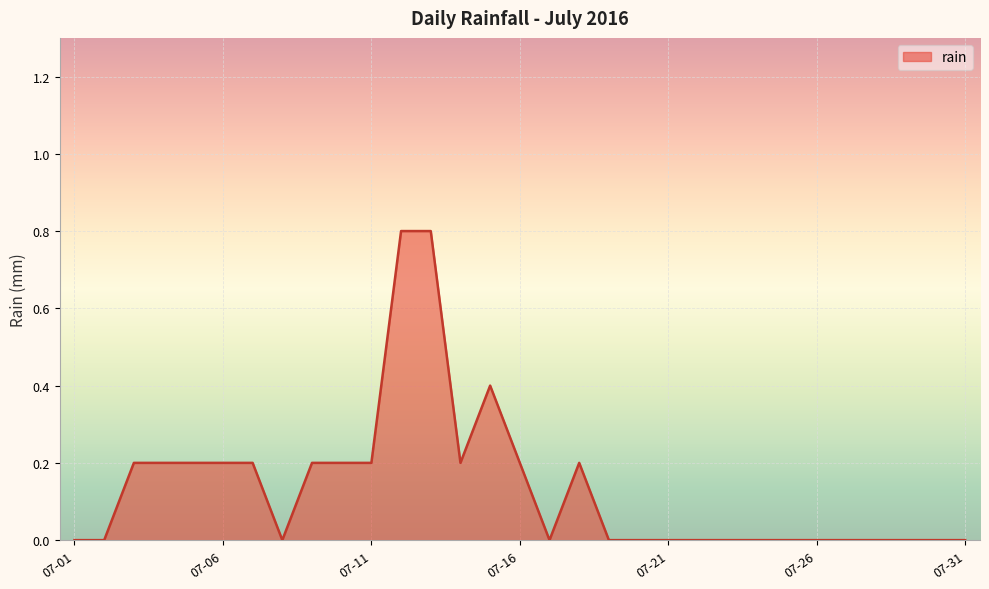

What is the maximum value shown in the chart?

0.8